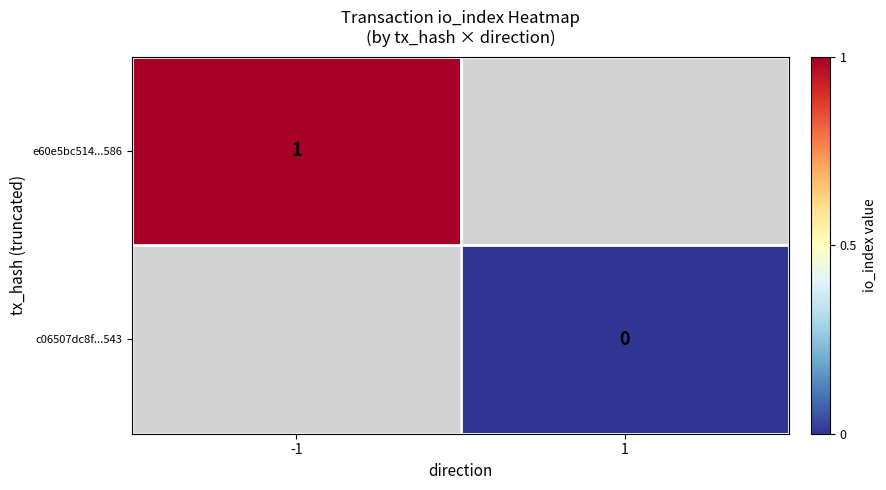

True or false: e60e5bc514...586 has a value of 2 at -1.

False